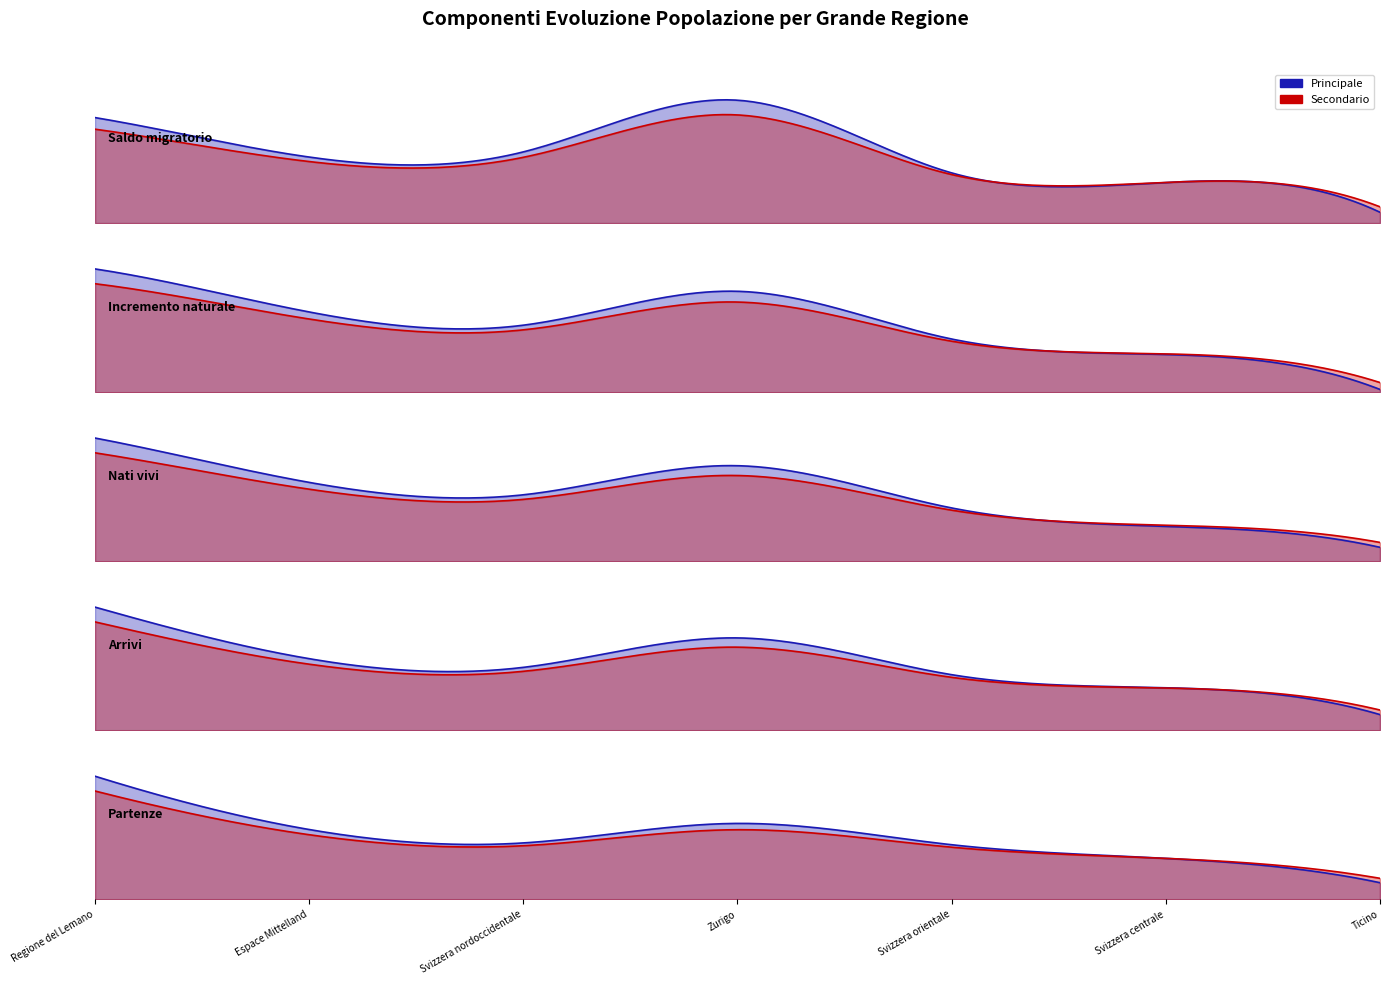

How many lines are shown in the chart?

5